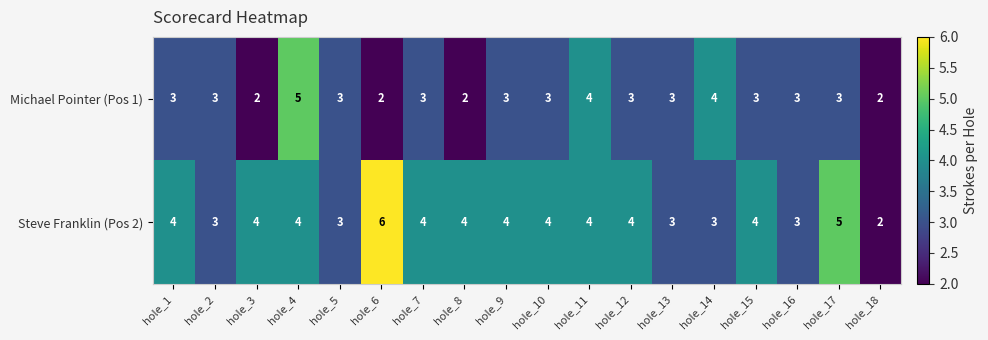

What is the highest value of the Michael Pointer (Pos 1) series?

5